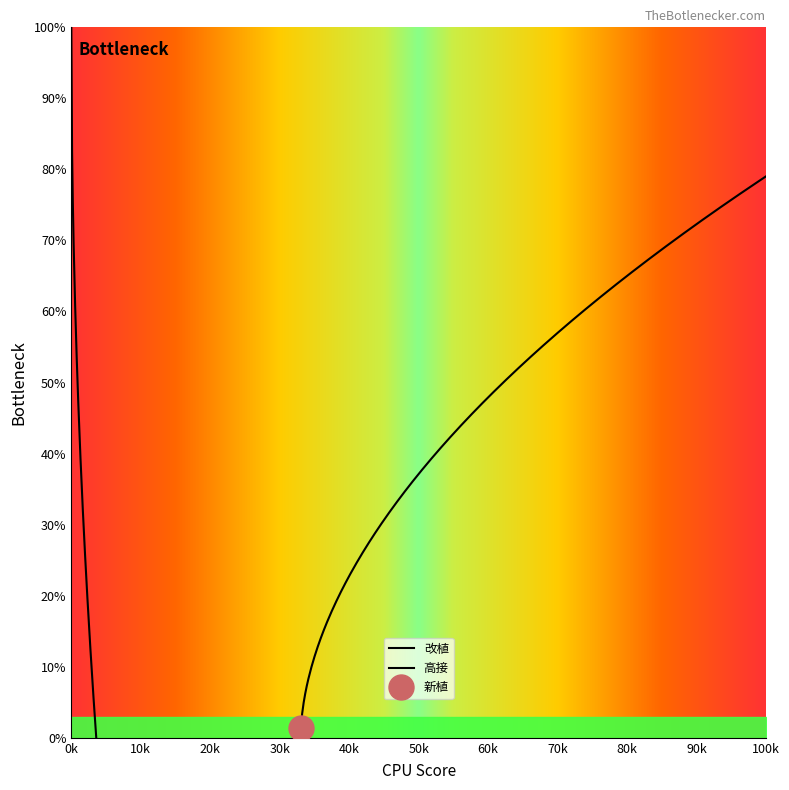

How many categories are shown in the chart?

14